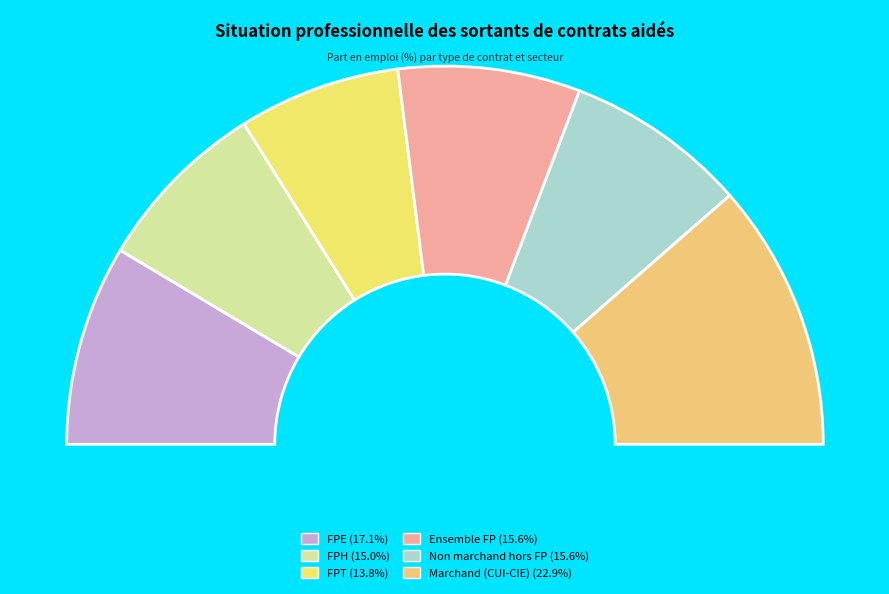

Which slice is the largest?

Marchand (CUI-CIE)